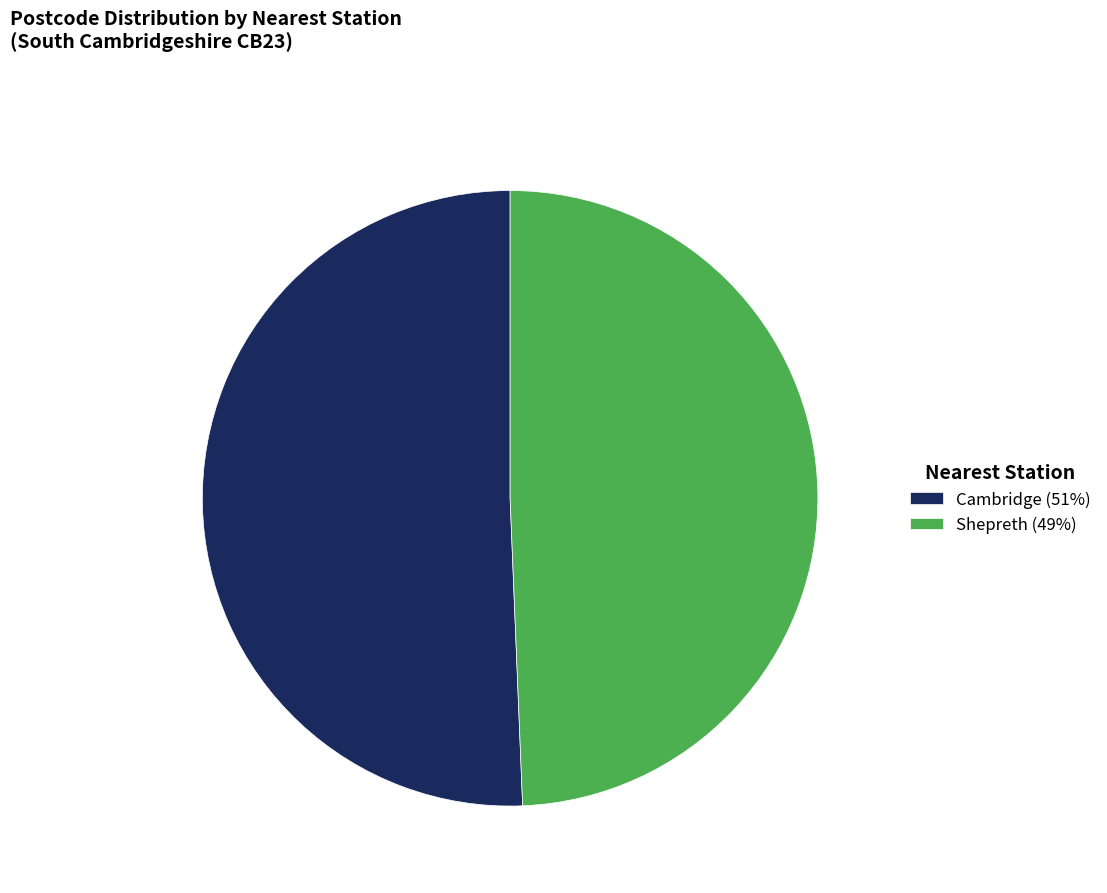

Which slice is the largest?

Cambridge (51%)